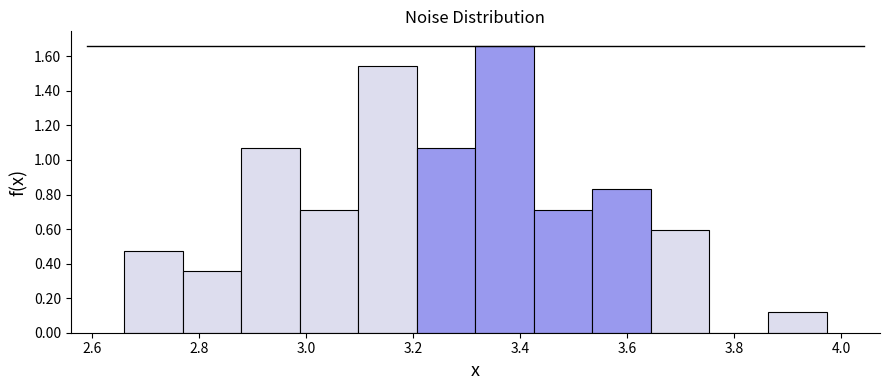

Over which range of the x-axis is the bar tallest?

3.32 to 3.42